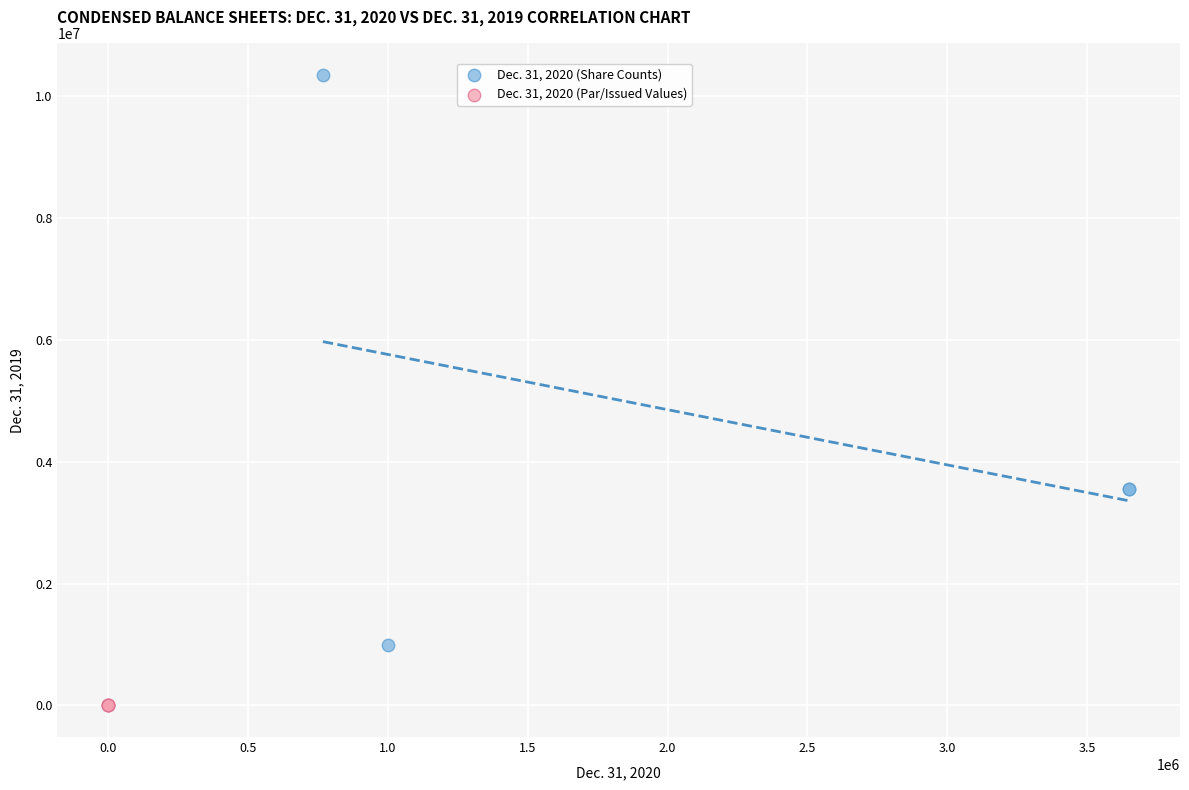

Which series contains the highest Y value?

Dec. 31, 2020 (Share Counts)